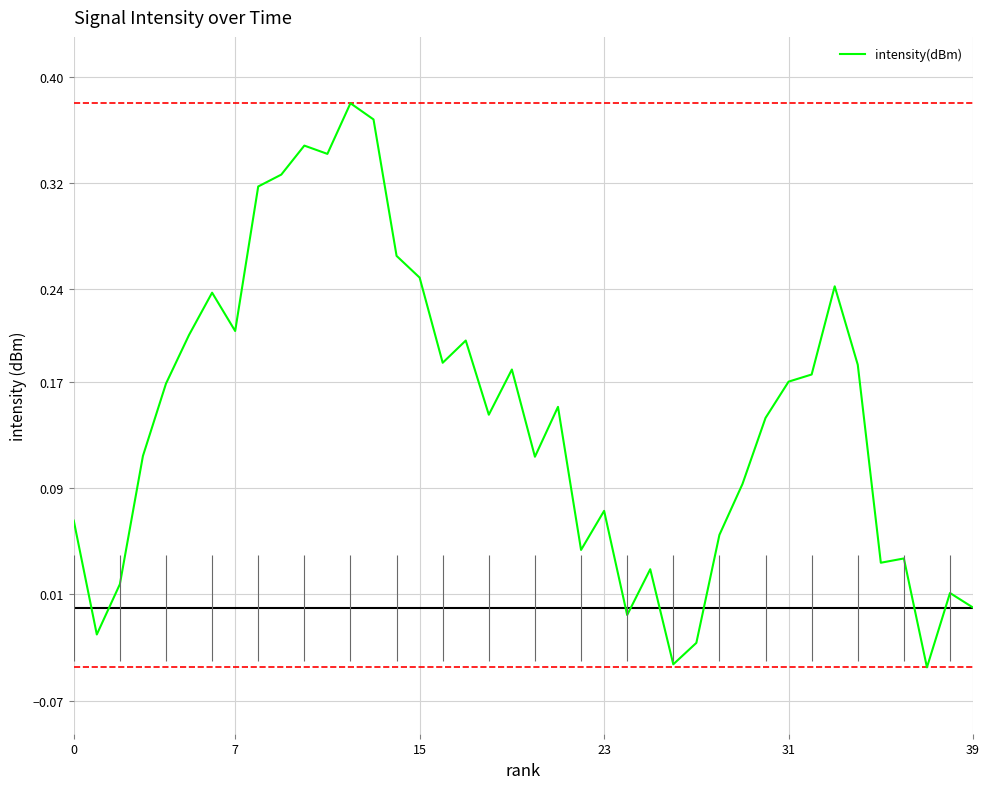

At which label is the value closest to 0?

39